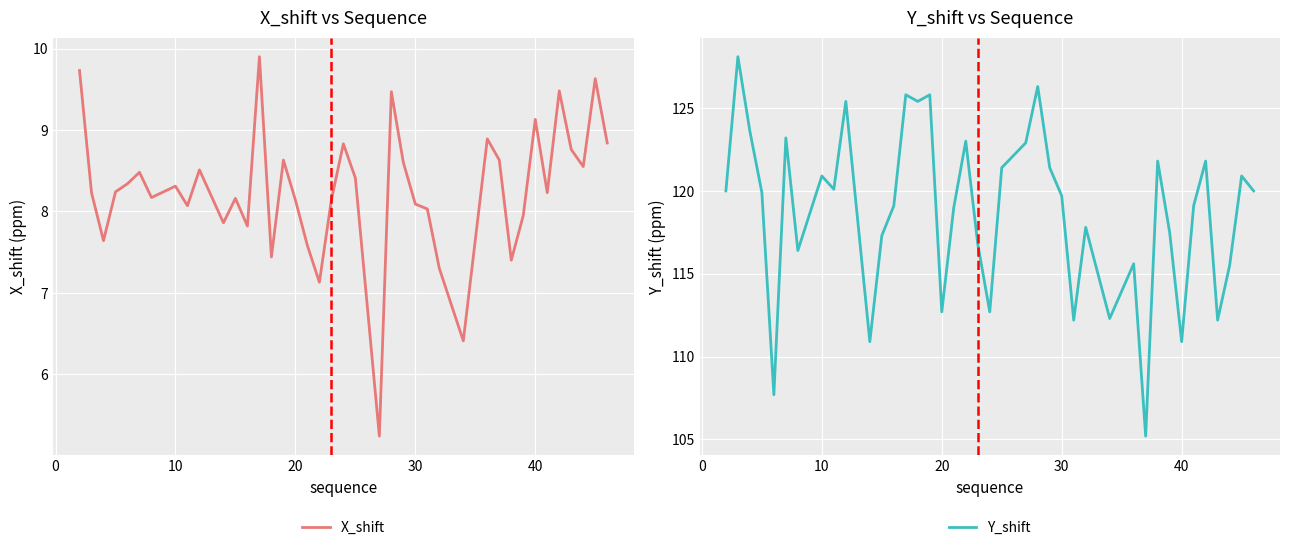

True or false: X_shift has a value of 4.7 at 10.

False